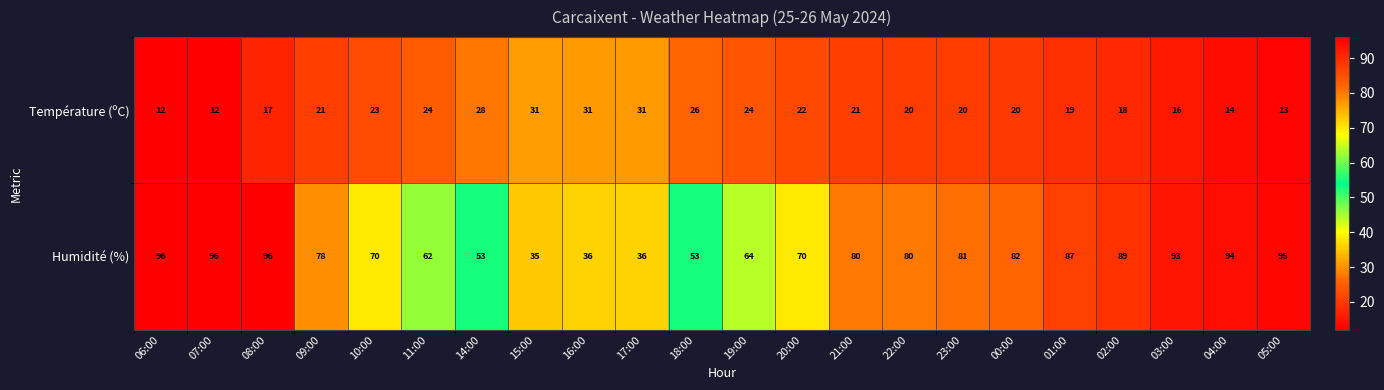

What is the average value of the Température (ºC) series?

21